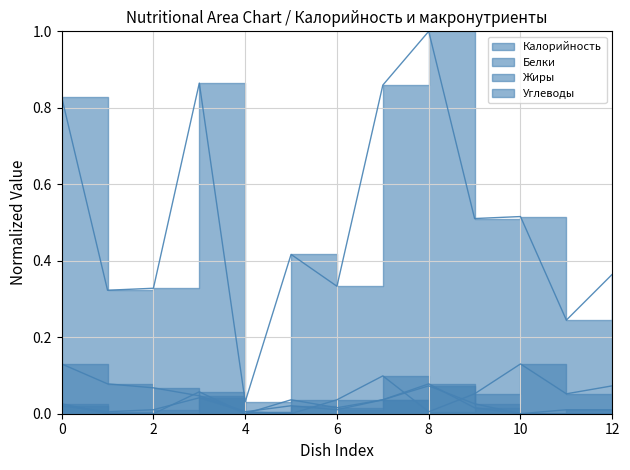

Does the chart display data point markers on the line(s)?

No